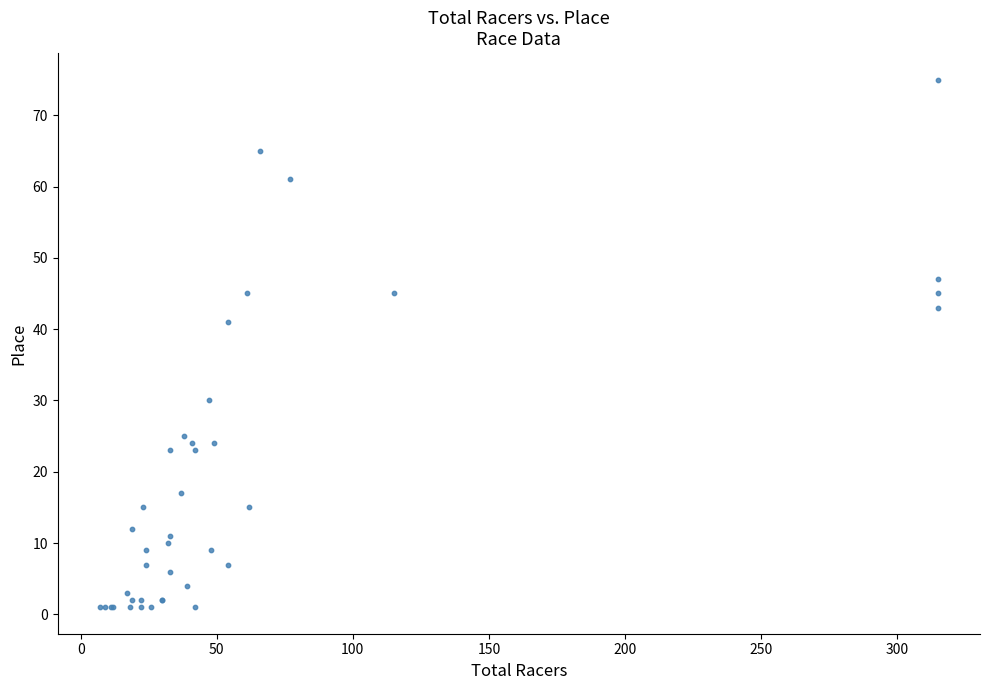

What Y value in the scatter plot is closest to 38?

41